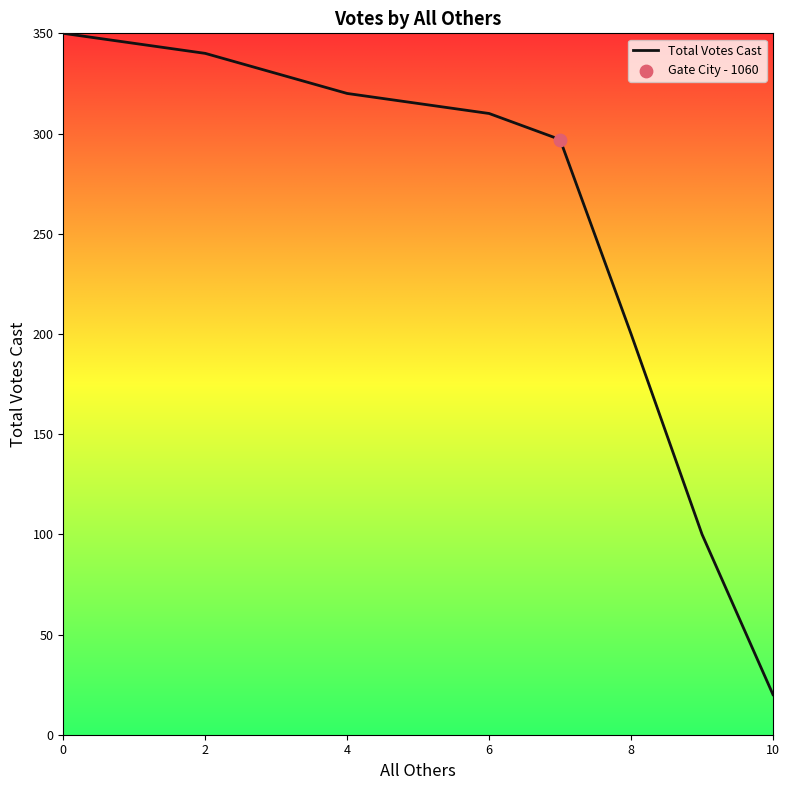

What is the smallest value displayed?

20